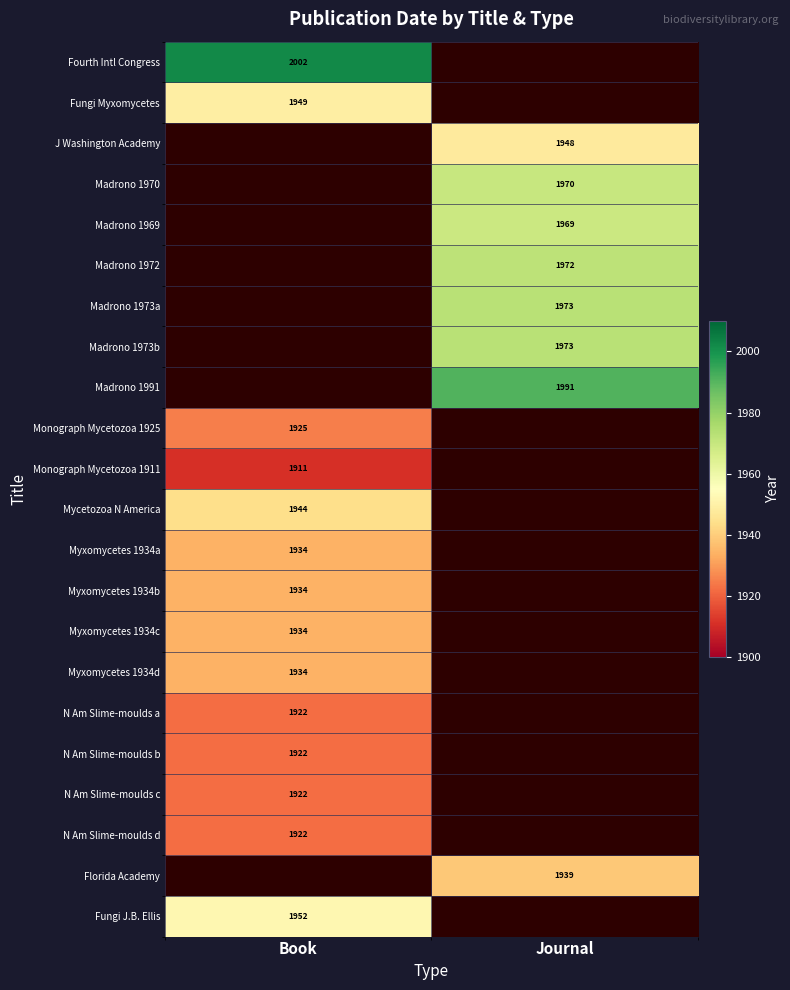

True or false: Myxomycetes 1934b has a value of 3031 at Book.

False